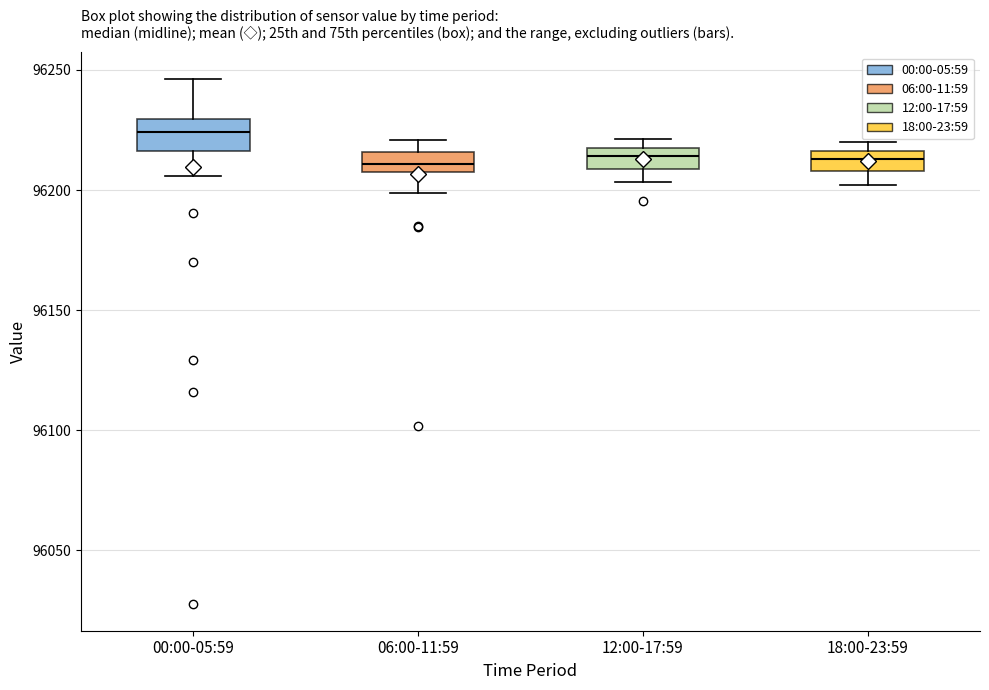

Reading left to right, transcribe this box plot: for each box, give where its median line is, the range the box spans, and where its two whiskers end, as read against the y-axis. The values are not printed on the chart, so give them approximately, as read against the axis.

00:00-05:59: median 96225, box 96215 to 96230, whiskers 96205 to 96245
06:00-11:59: median 96210 (inside the box), box 96210 to 96215, whiskers 96200 to 96220
12:00-17:59: median 96215 (inside the box), box 96210 to 96215, whiskers 96205 to 96220
18:00-23:59: median 96215 (inside the box), box 96210 to 96215, whiskers 96200 to 96220